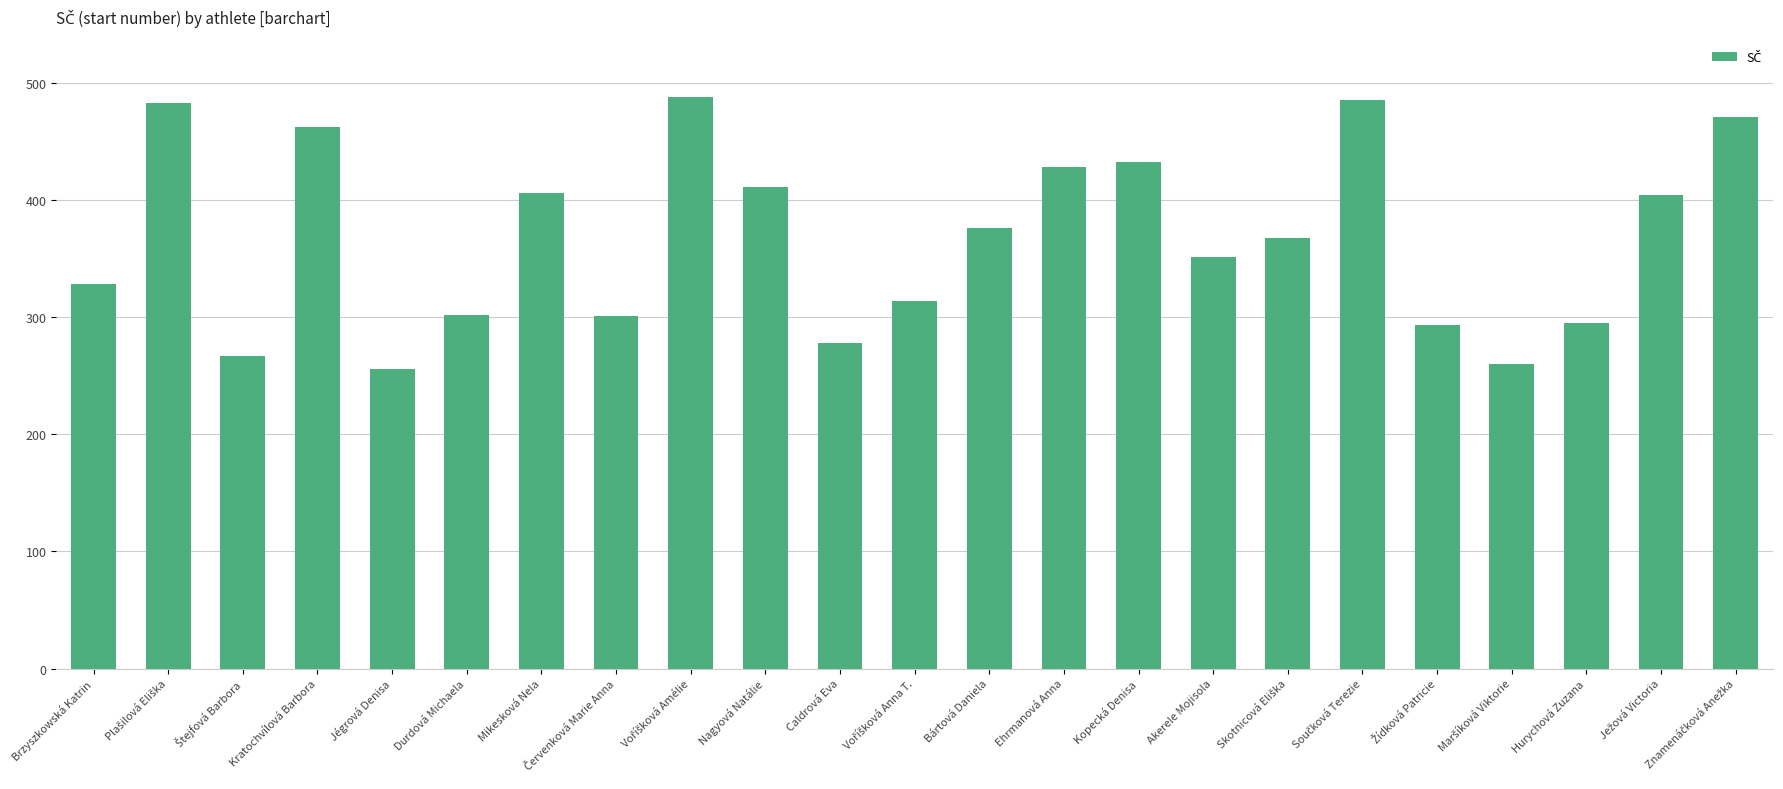

What is the approximate value at Akerele Mojisola?

351